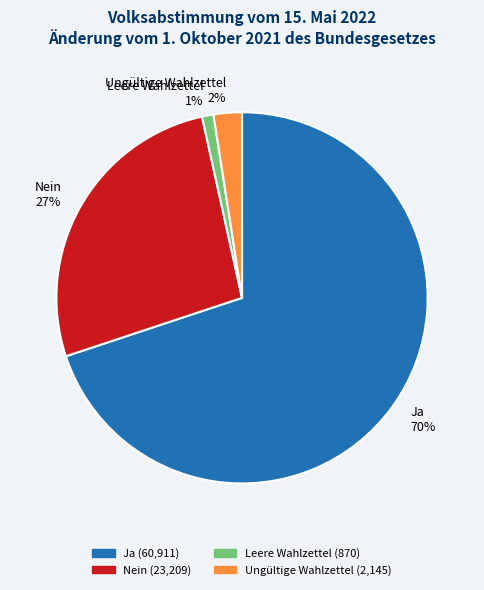

Between Ja 70% and Nein 27%, which is larger?

Ja 70%